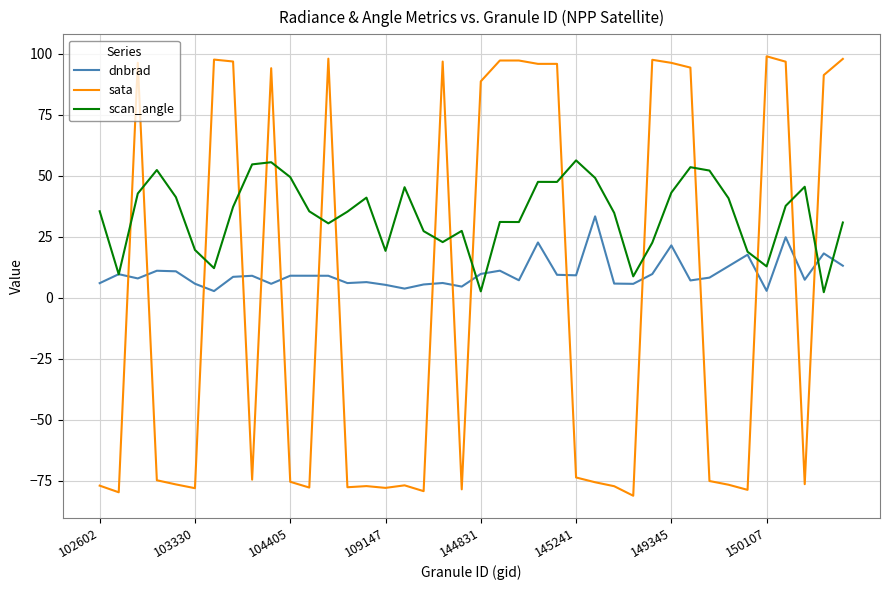

True or false: scan_angle and sata intersect in this chart.

True